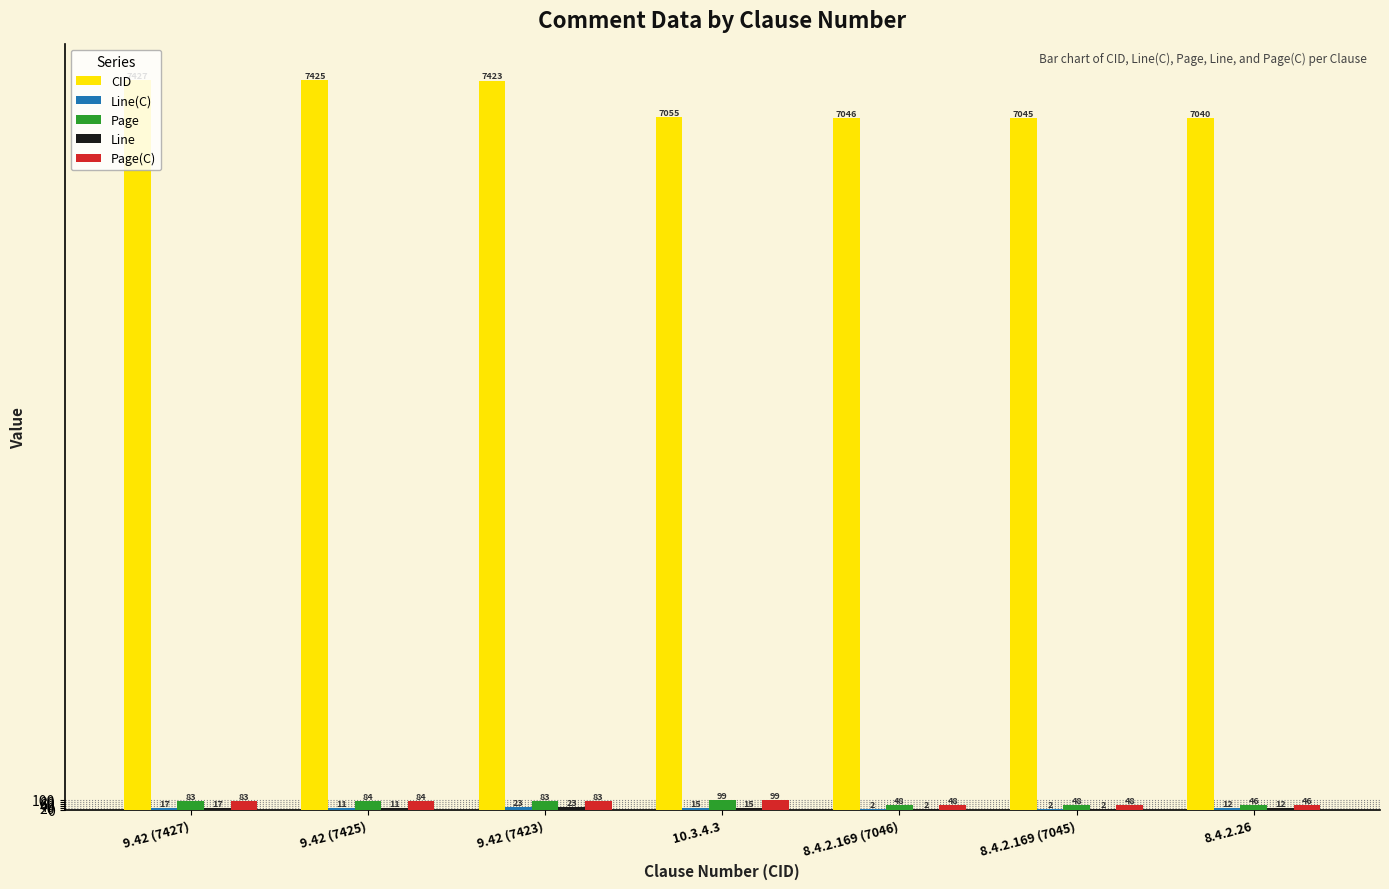

Which series has the largest total across all categories?

CID